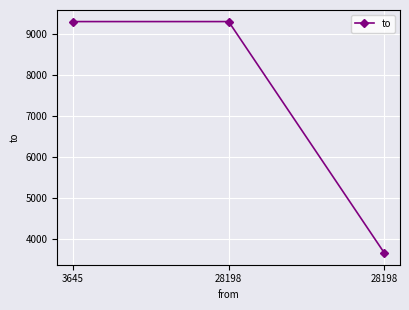

How many series are shown in this chart?

1